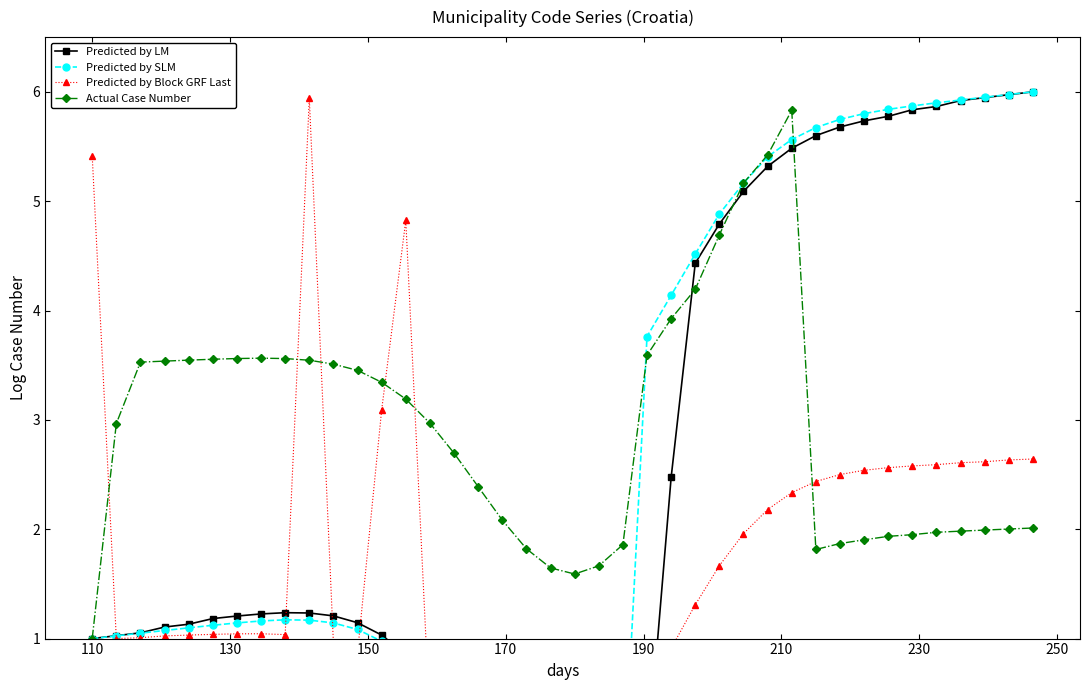

Does the chart have visible grid lines?

No